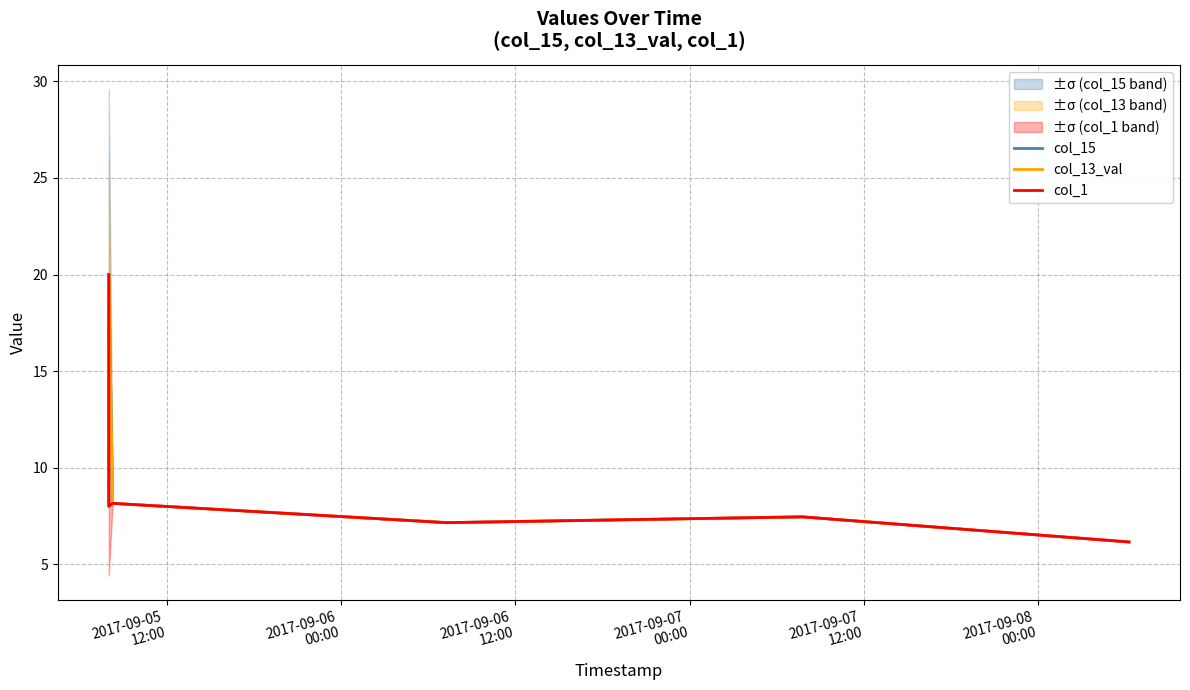

Rank the series by their maximum value, from highest to lowest.

col_15, col_13_val, col_1